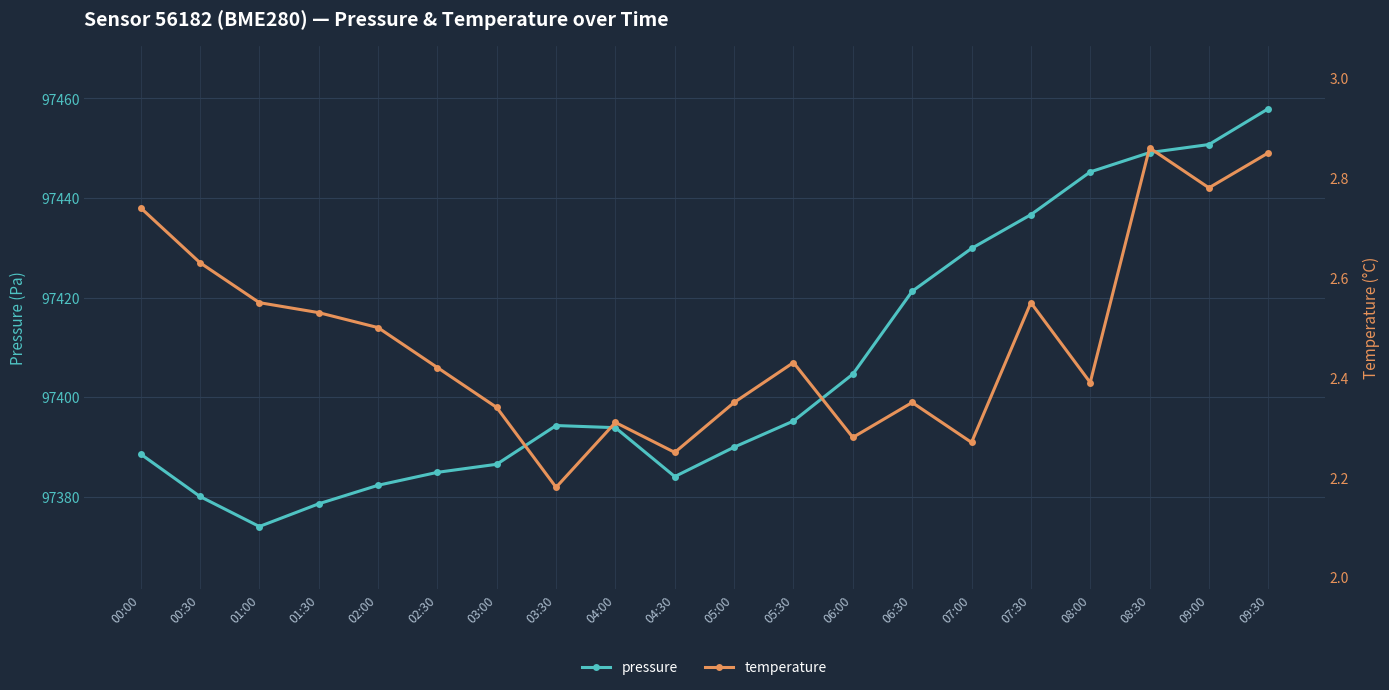

Which series has the largest total across all categories?

pressure